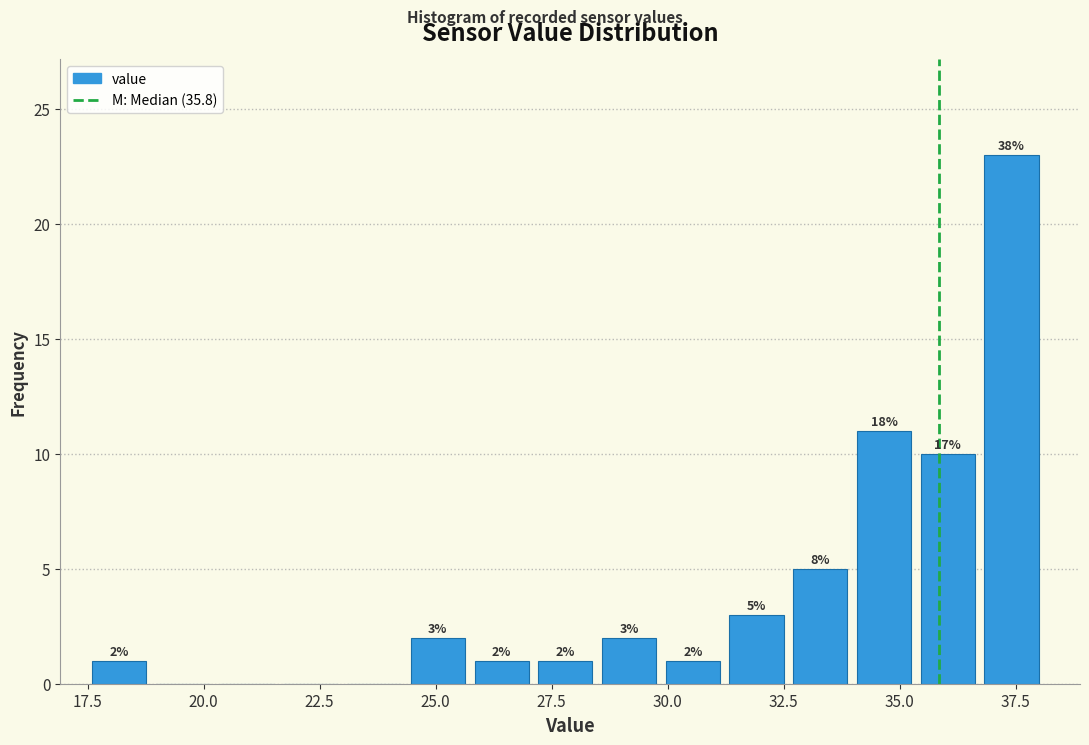

Read against the x-axis, roughly where is the centre of the tallest bar?

37.5